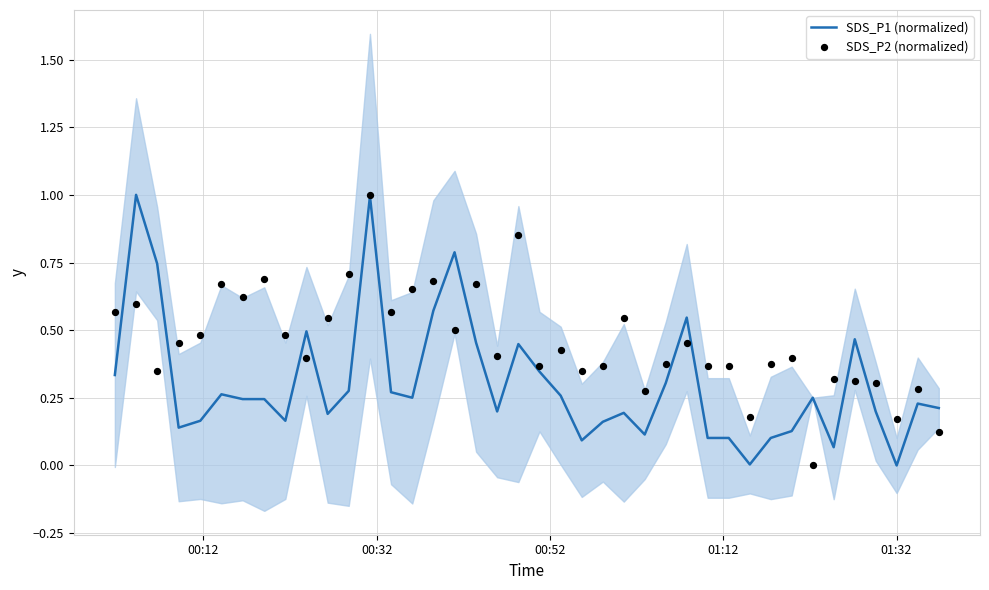

Which series contains the highest Y value?

SDS_P1 (normalized)